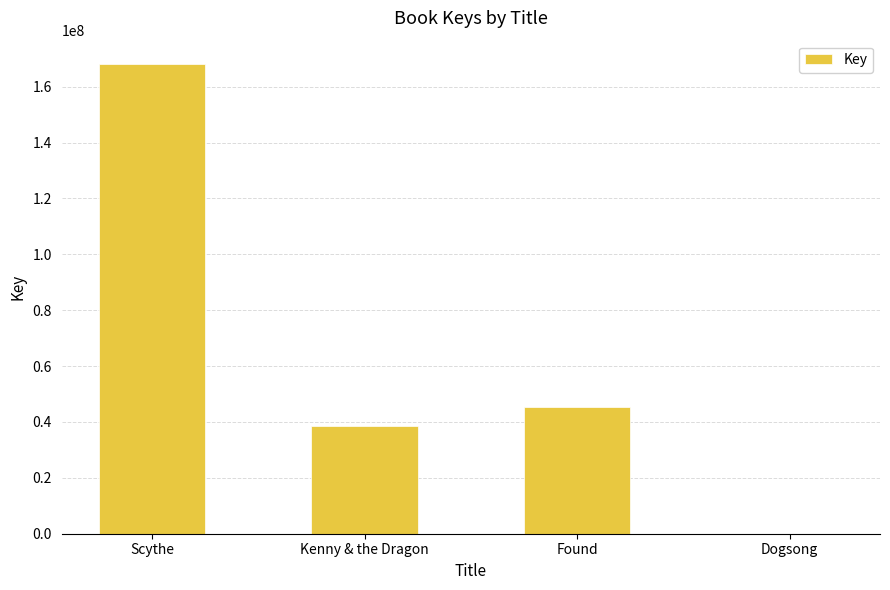

True or false: the data shows 56244622 at Kenny & the Dragon.

False